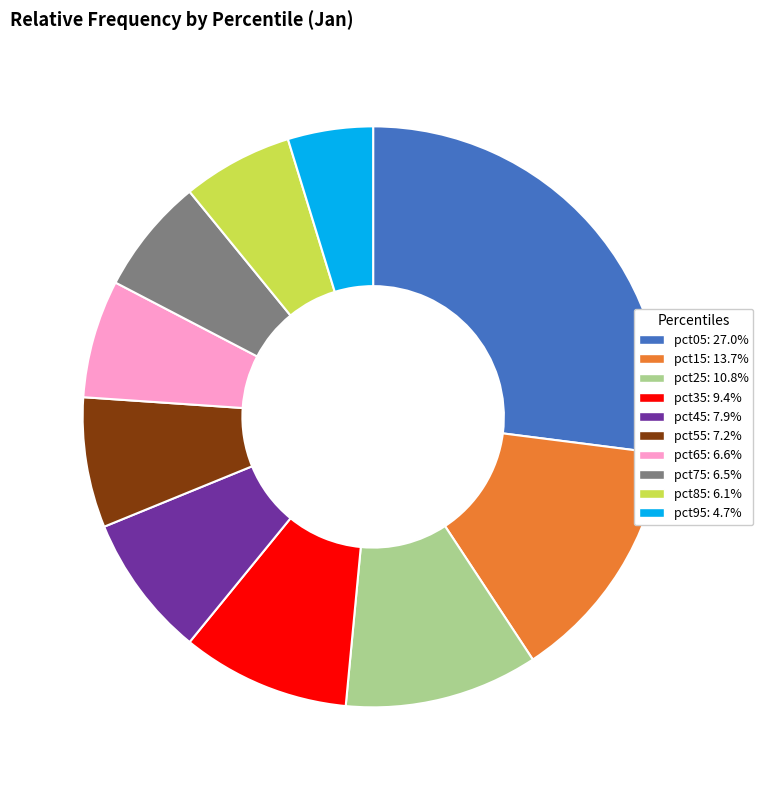

What is the largest slice in the pie chart?

pct05